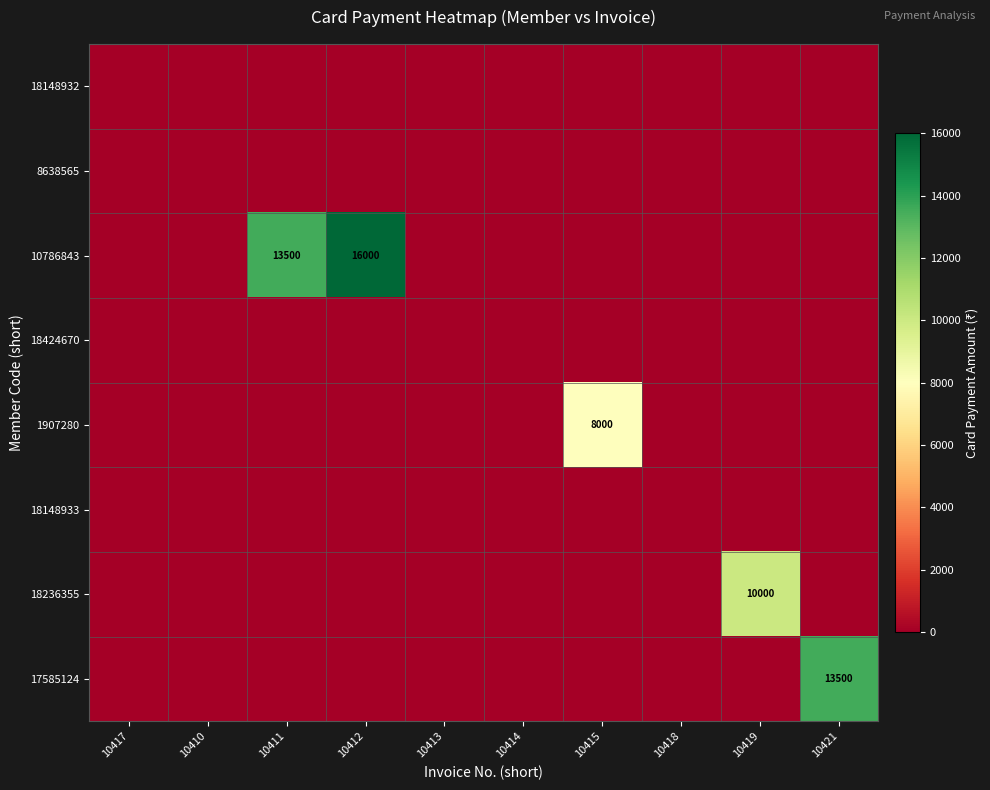

Which series has the largest total across all categories?

10786843